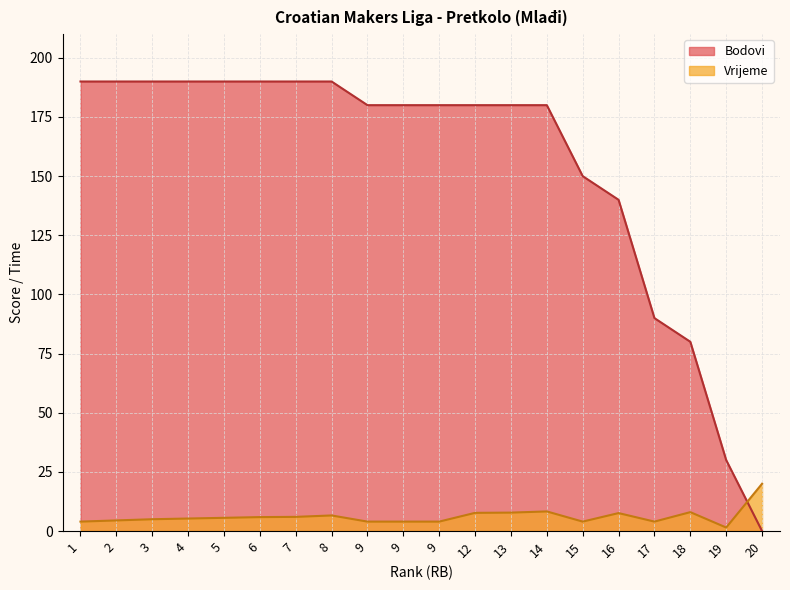

How many lines are shown in the chart?

1